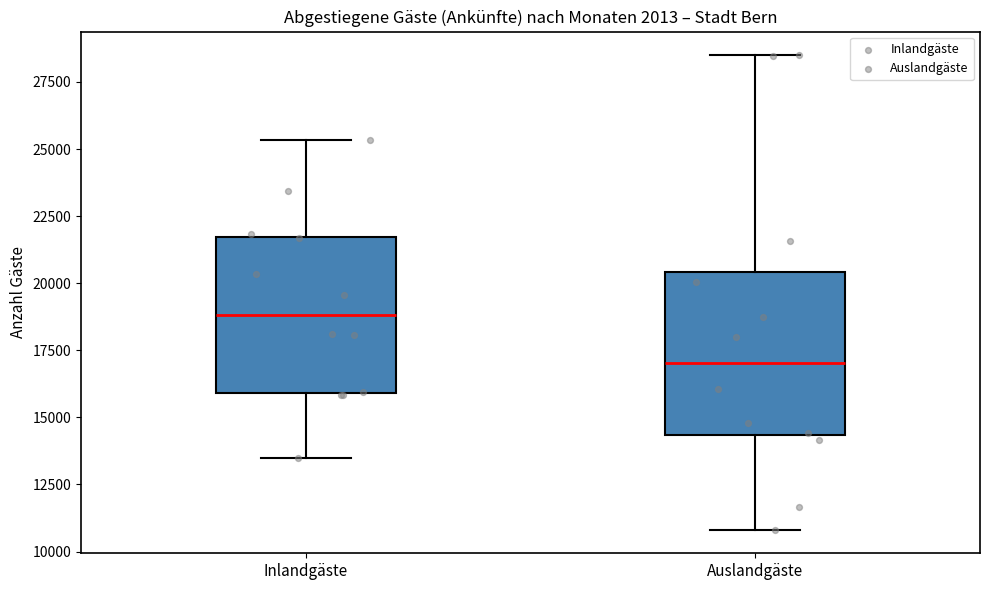

Reading left to right, transcribe this box plot: for each box, give where its median line is, the range the box spans, and where its two whiskers end, as read against the y-axis. The values are not printed on the chart, so give them approximately, as read against the axis.

Inlandgäste: median 19000, box 16000 to 21500, whiskers 13500 to 25500
Auslandgäste: median 17000, box 14500 to 20500, whiskers 11000 to 28500